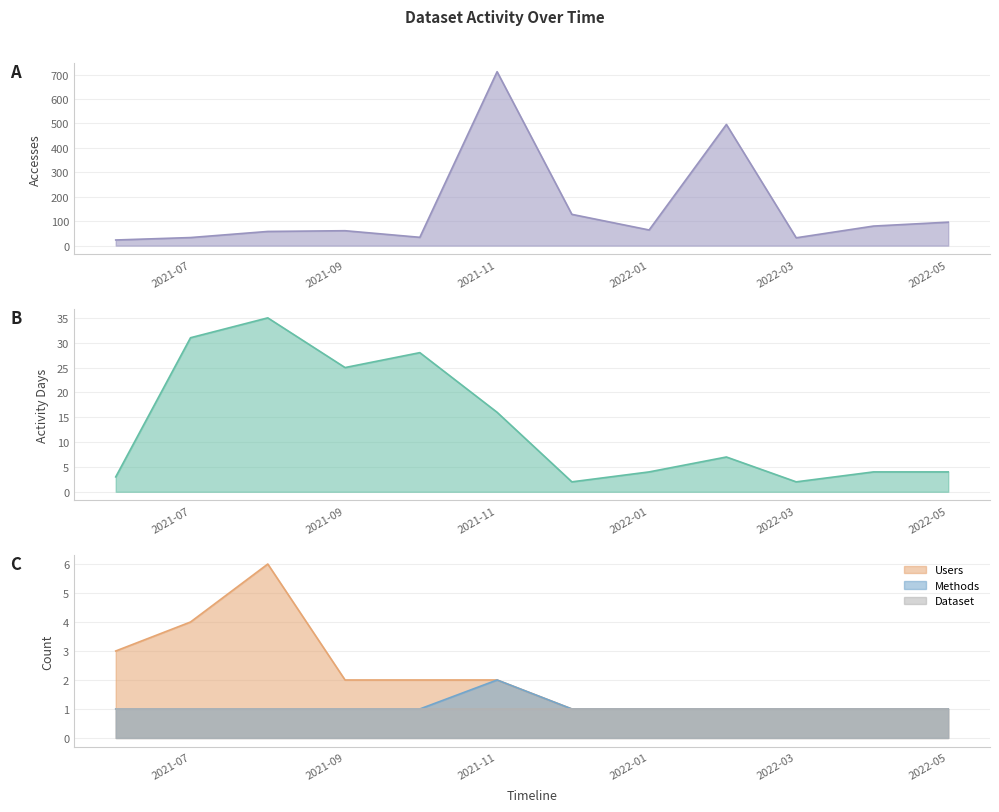

At how many categories does at least one series exceed 212?

2